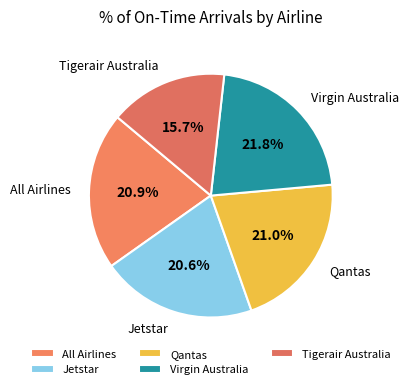

What is the largest slice in the pie chart?

Virgin Australia